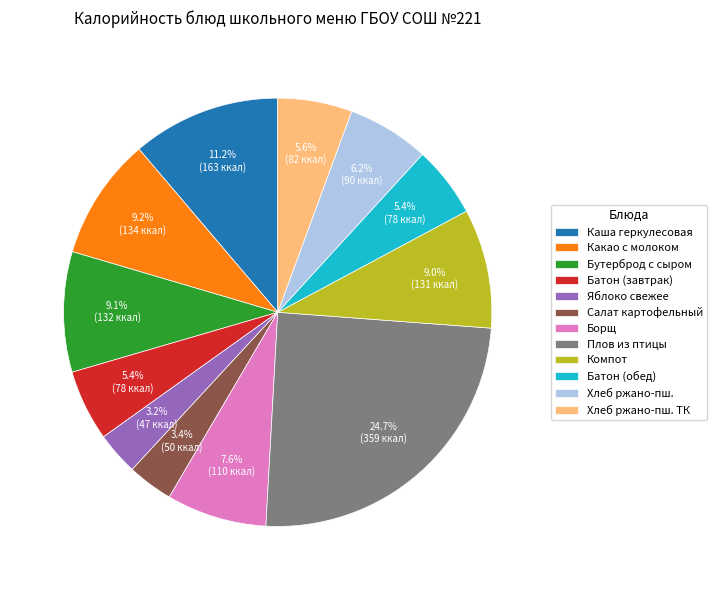

To the nearest percent, what portion does Бутерброд с сыром represent?

9%